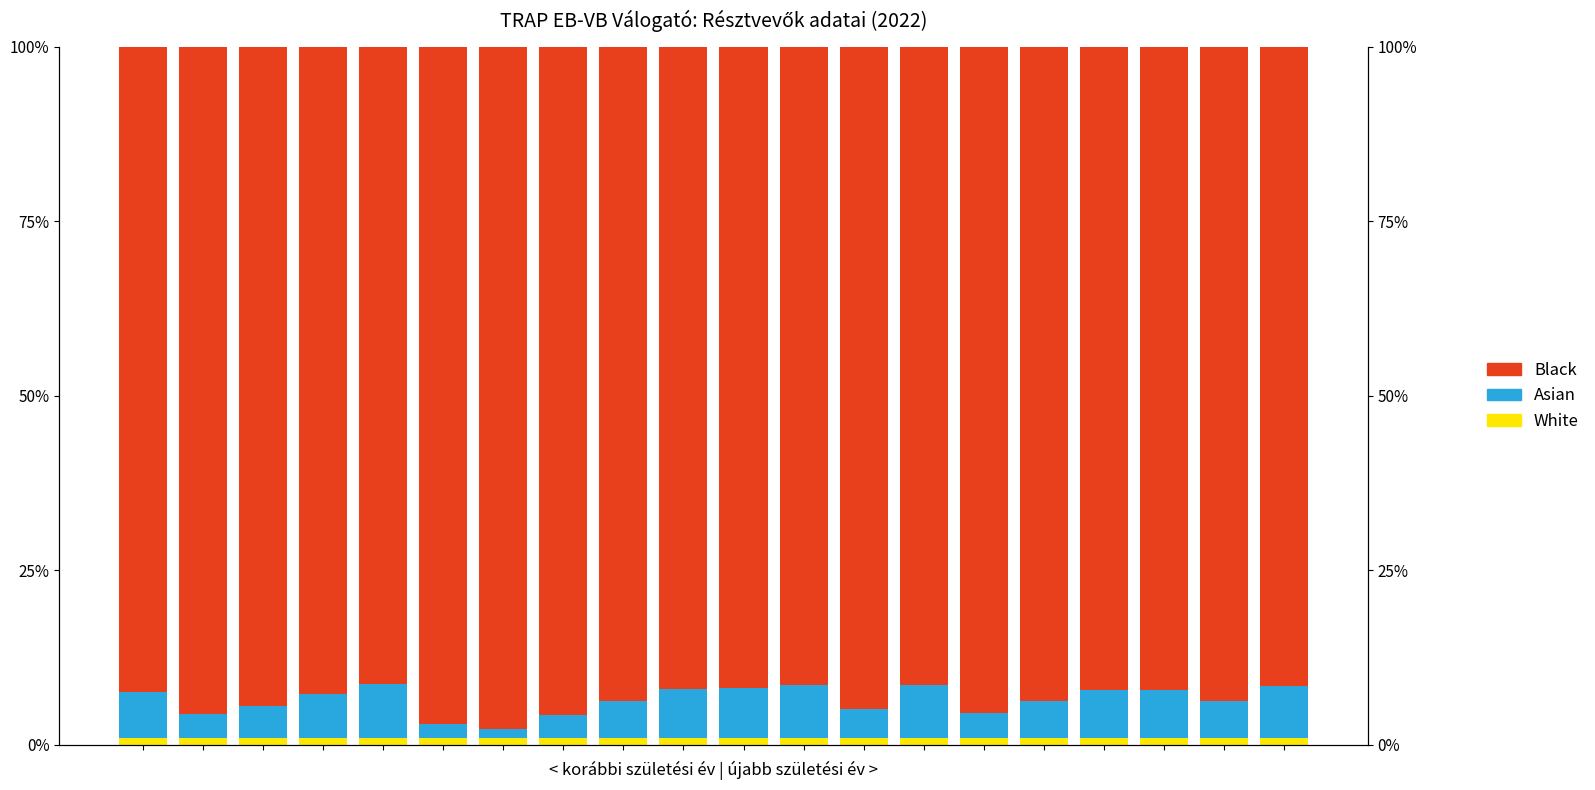

Which has a higher value, 16 or 5?

5